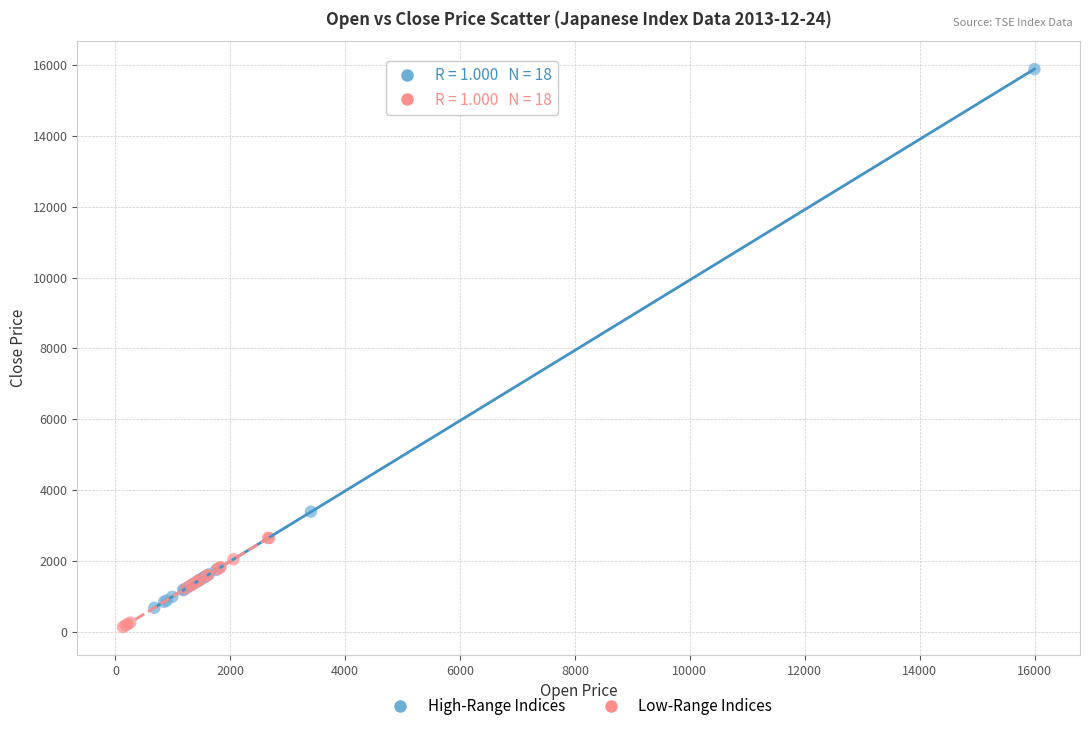

Which series contains the highest Y value?

High-Range Indices